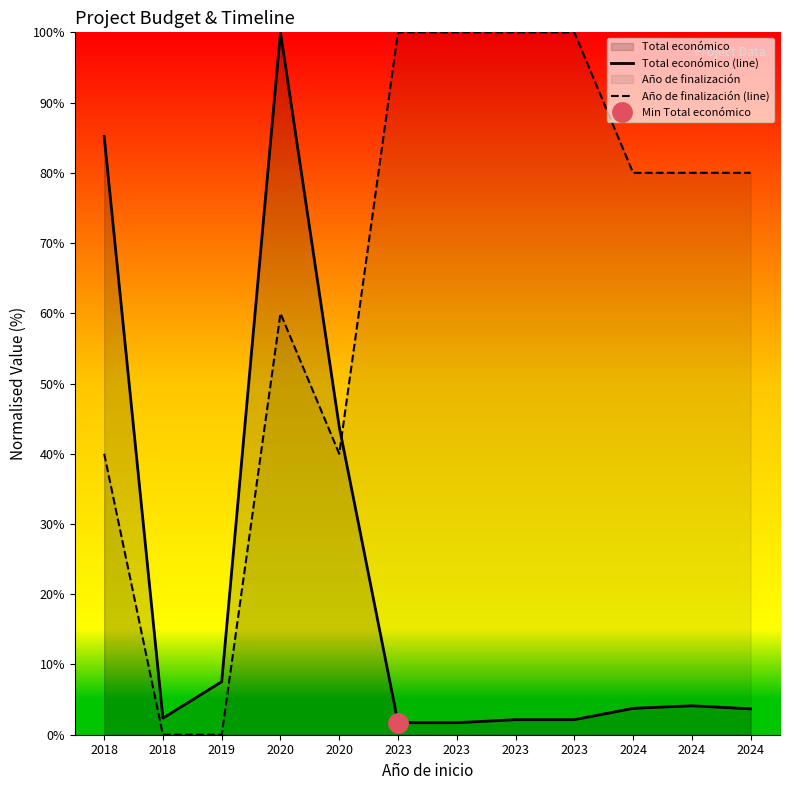

Read the Total económico (line) value at 2024.

4.1